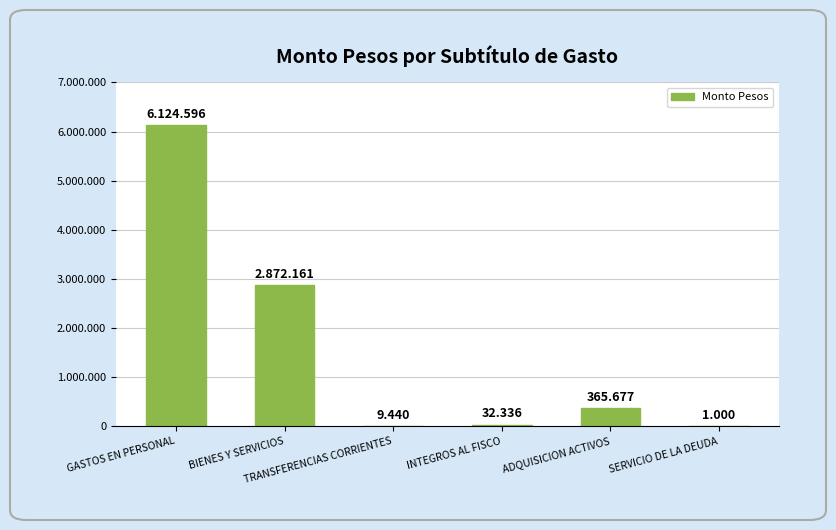

At which label does the data first exceed 365677?

GASTOS EN PERSONAL